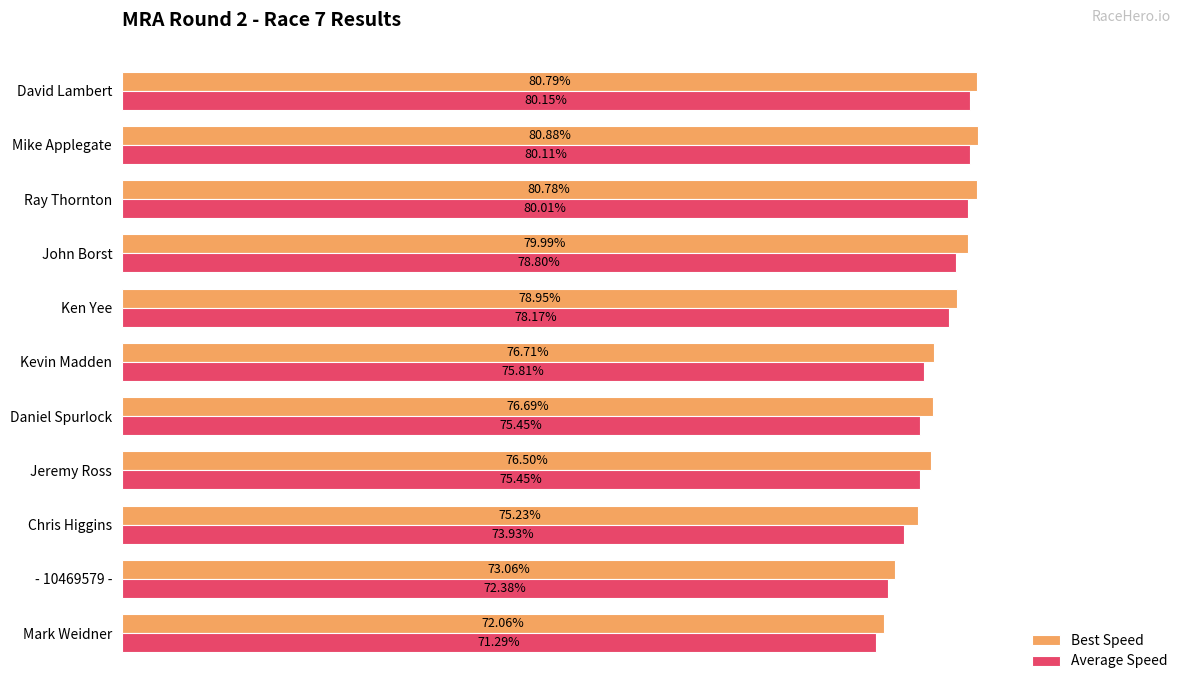

Between Daniel Spurlock and - 10469579 -, which series saw the biggest shift?

Best Speed